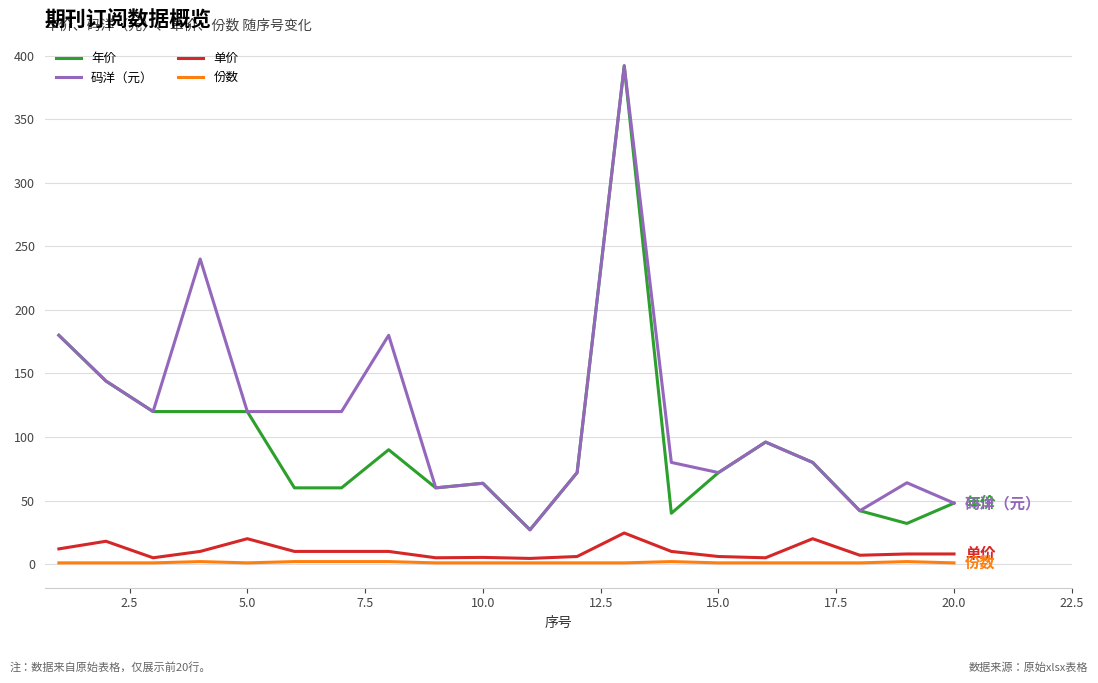

What is the lowest value of the 码洋（元） series?

27.0